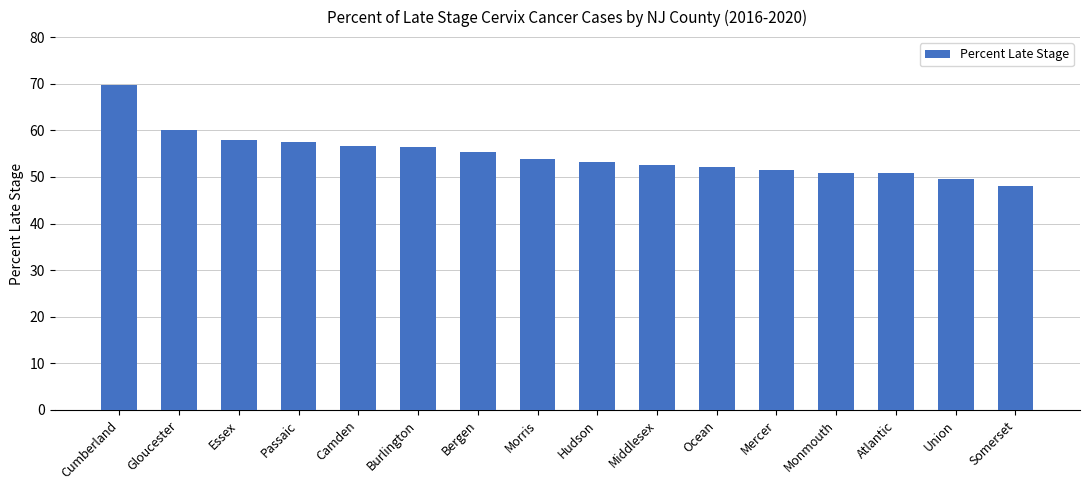

Is it true that the value at Burlington is 56.5?

True